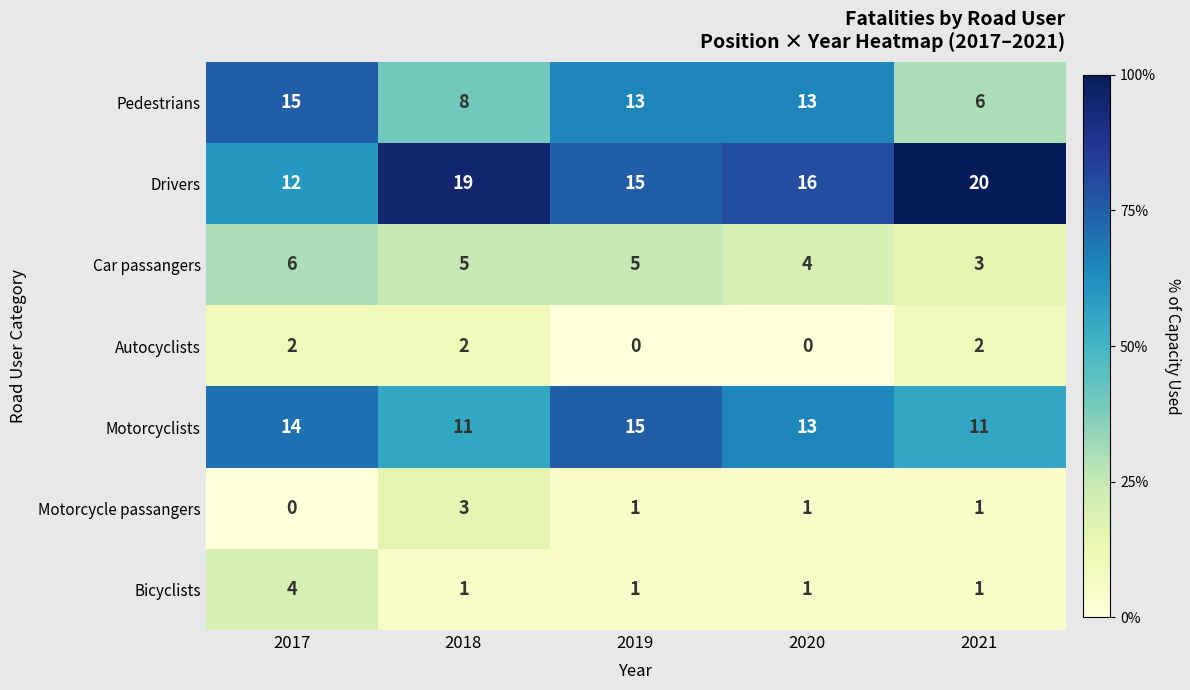

How many Pedestrians values are between 8 and 13?

3